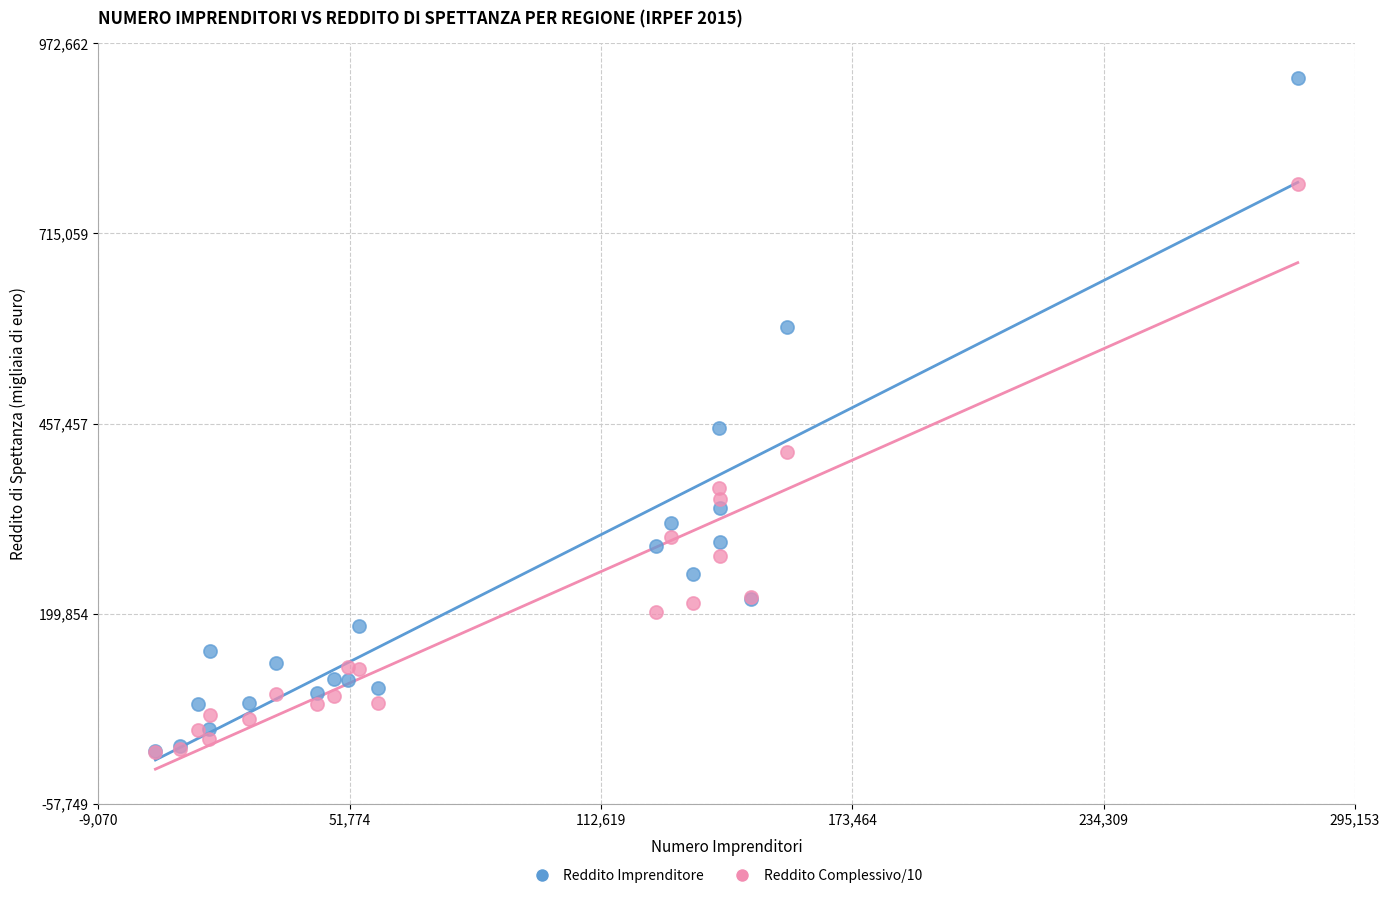

Across all series, what Y value is closest to 469144?

451102.0